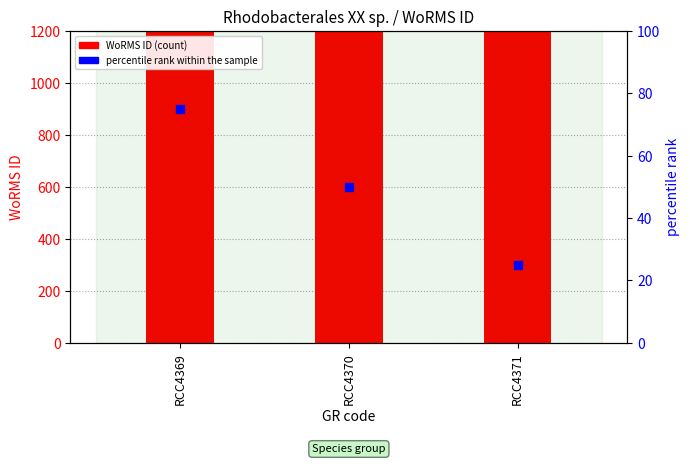

At which category is the sum across all series the highest?

RCC4369